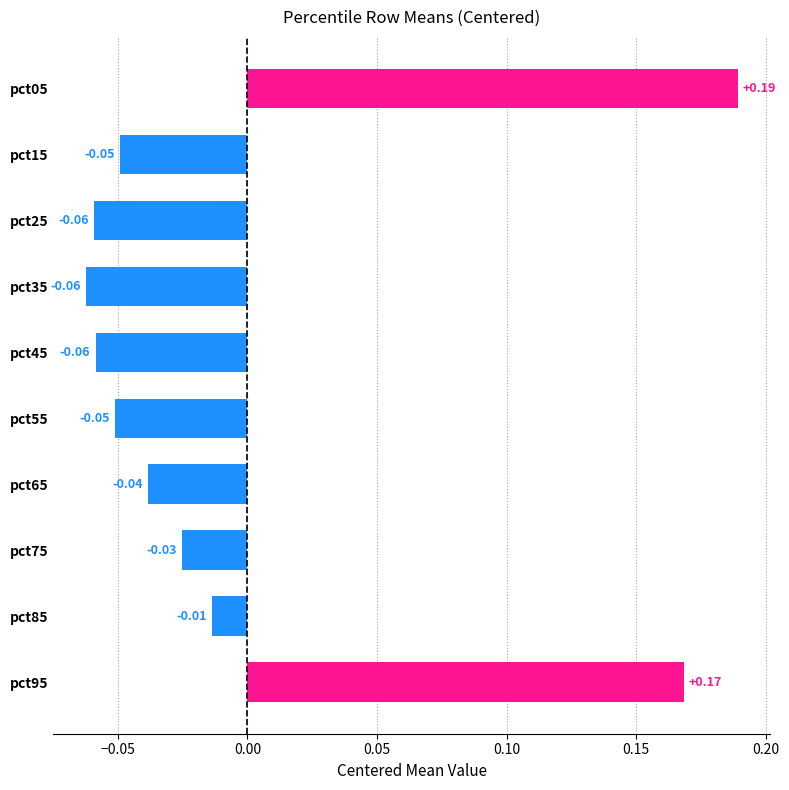

How many bars are there in total?

10